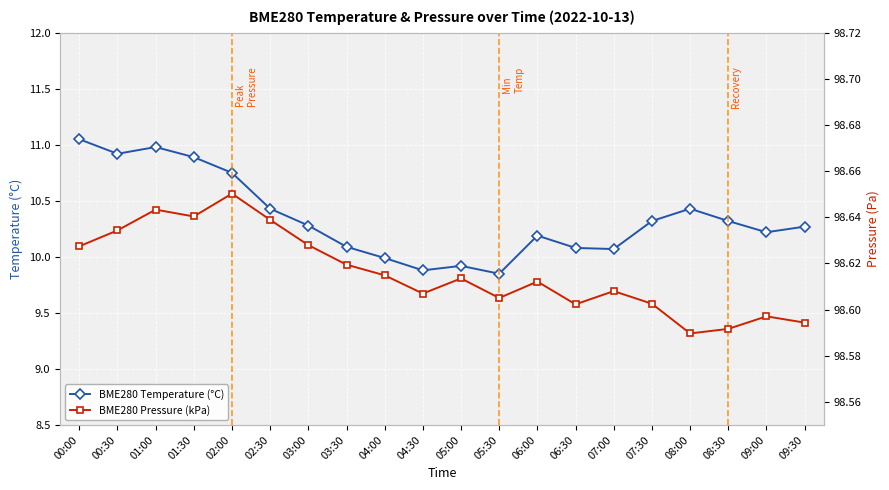

What position from the right is 02:30?

15